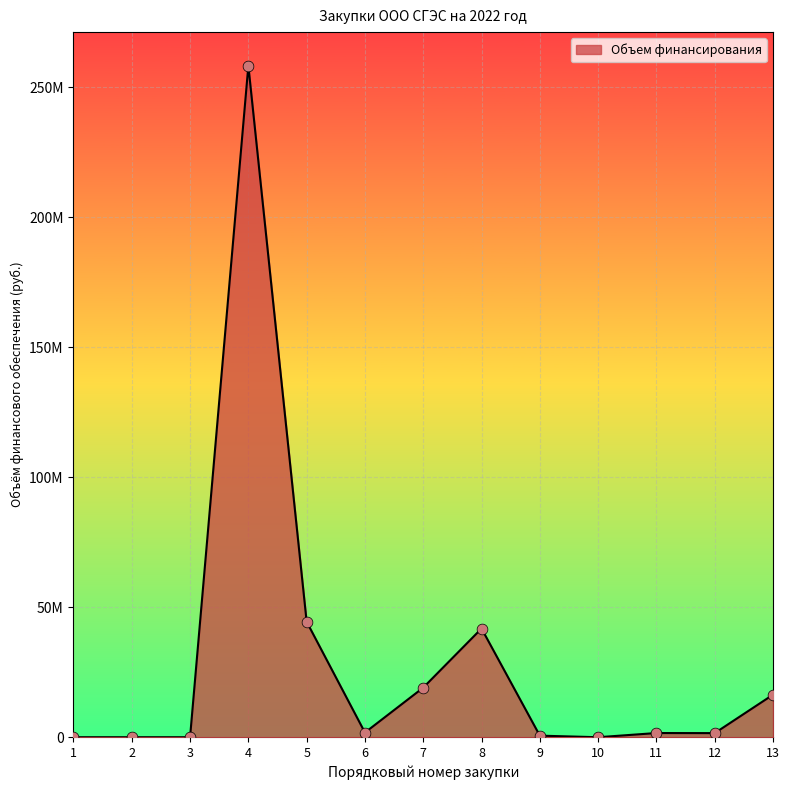

Between 5 and 12, which is larger?

5